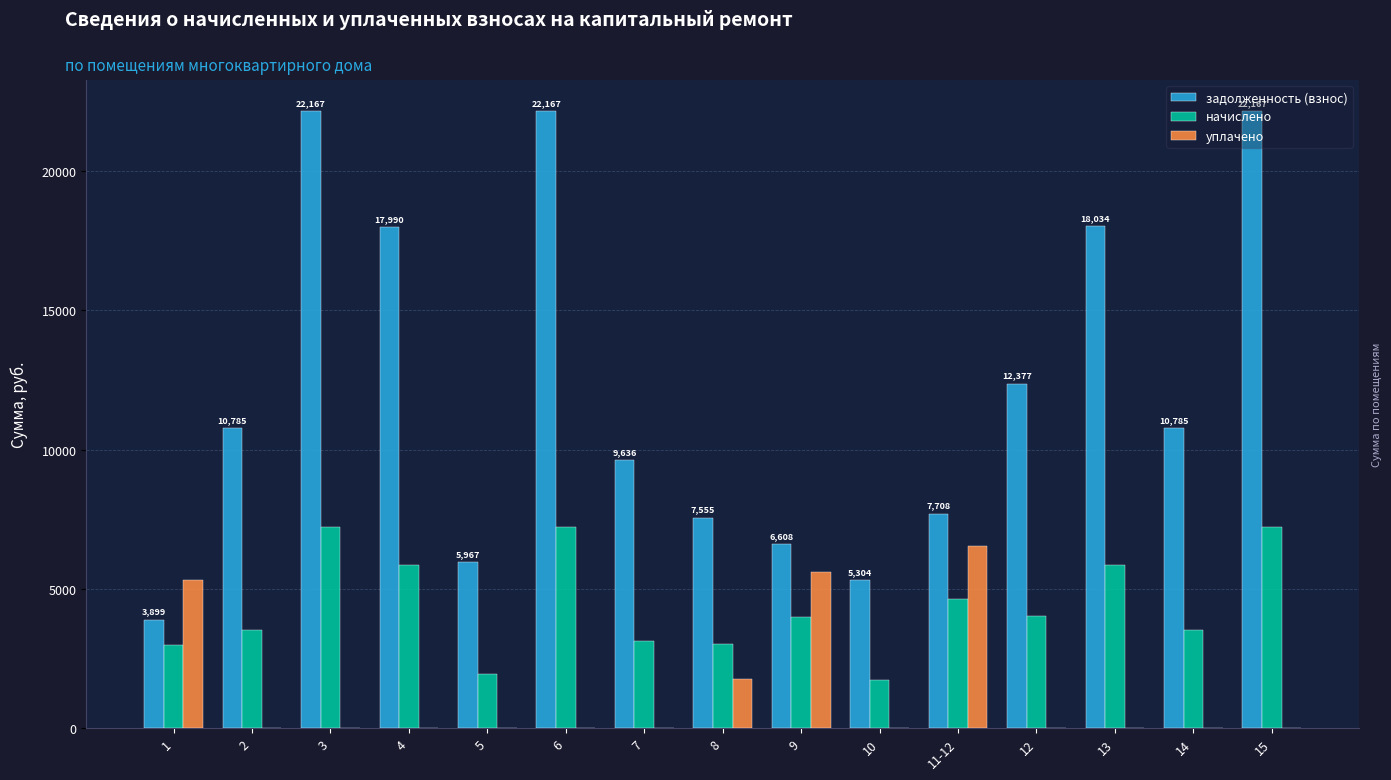

The value of начислено at 9 is 3981.6. True or false?

True